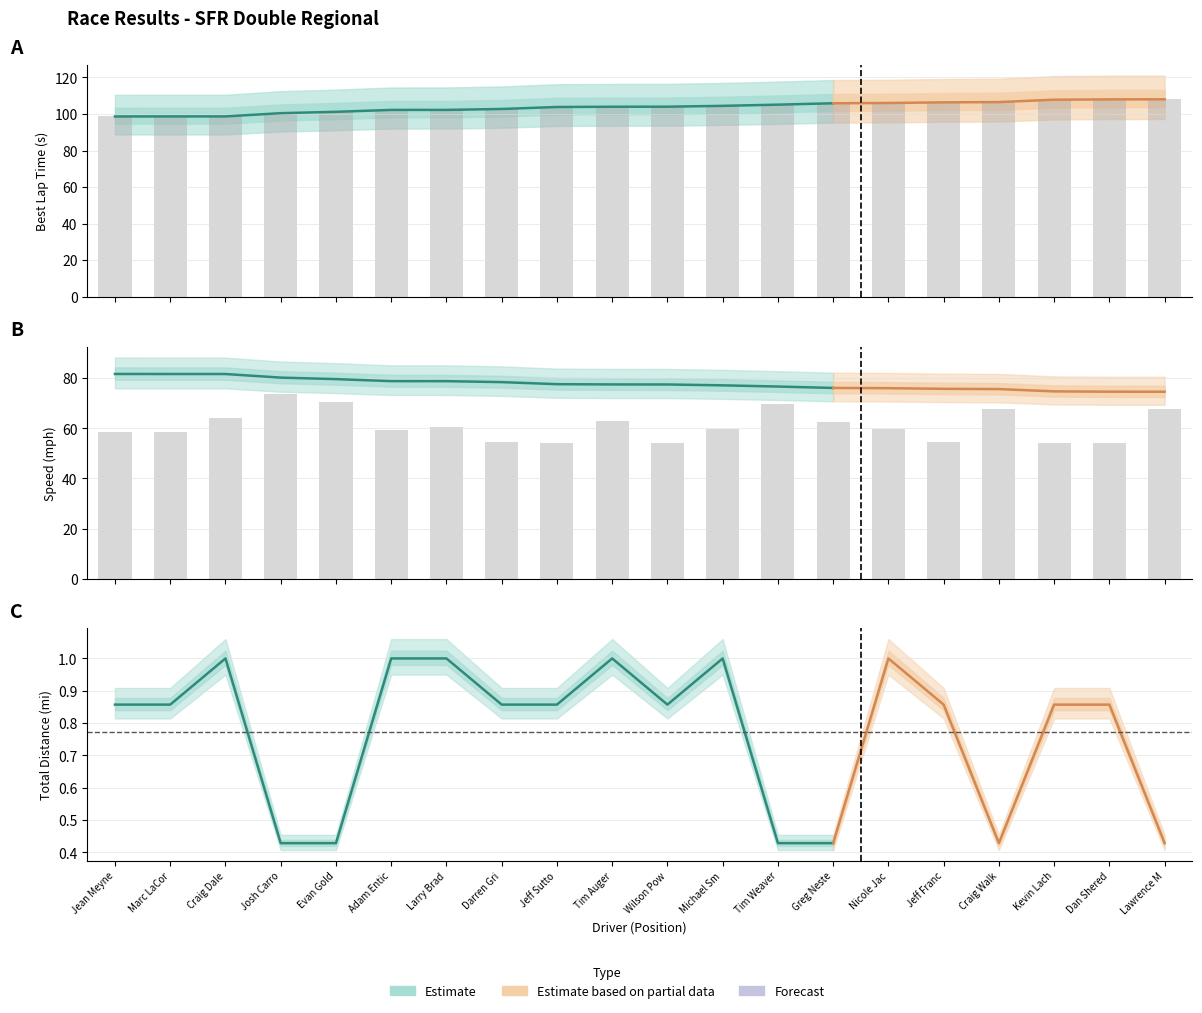

At how many categories does at least one series exceed 98?

20